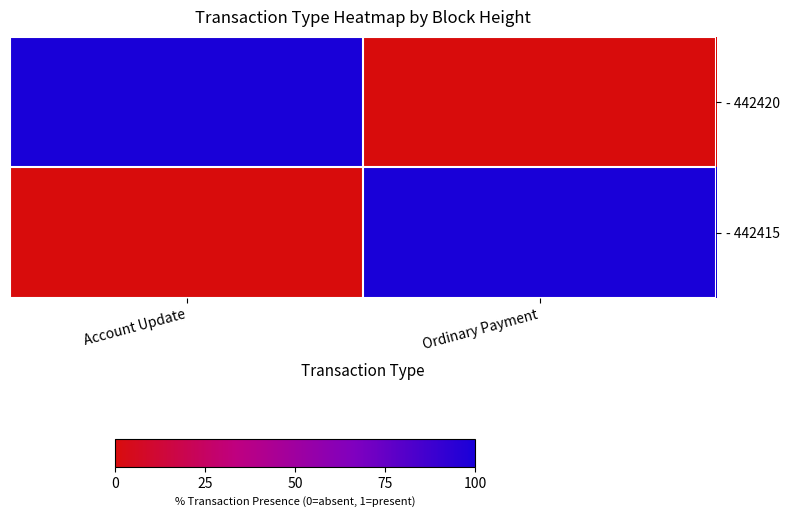

At which category is the sum across all series the highest?

Account Update